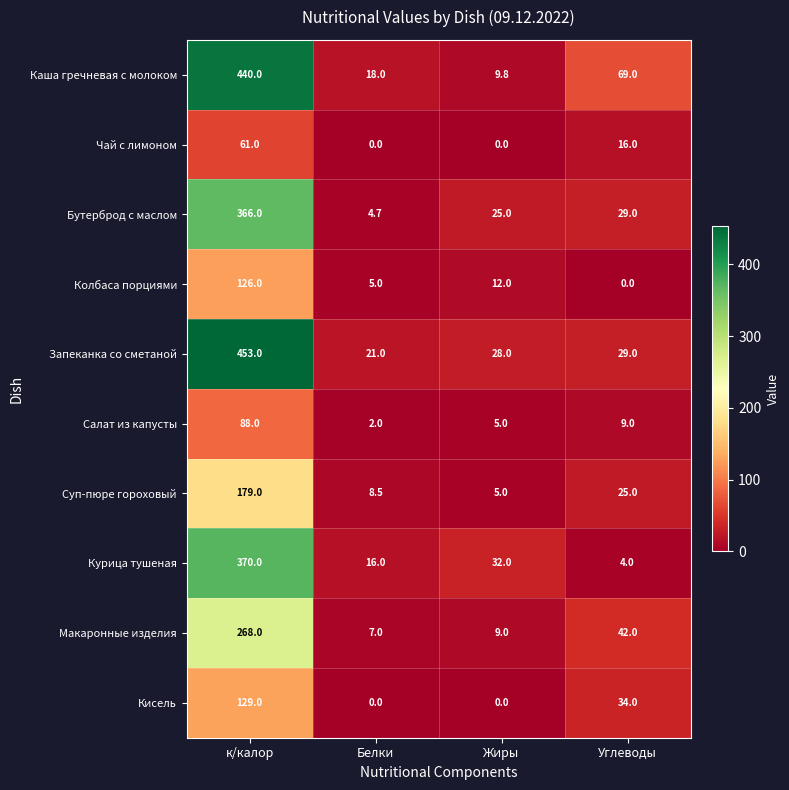

Between Белки and Жиры, which series saw the biggest shift?

Бутерброд с маслом